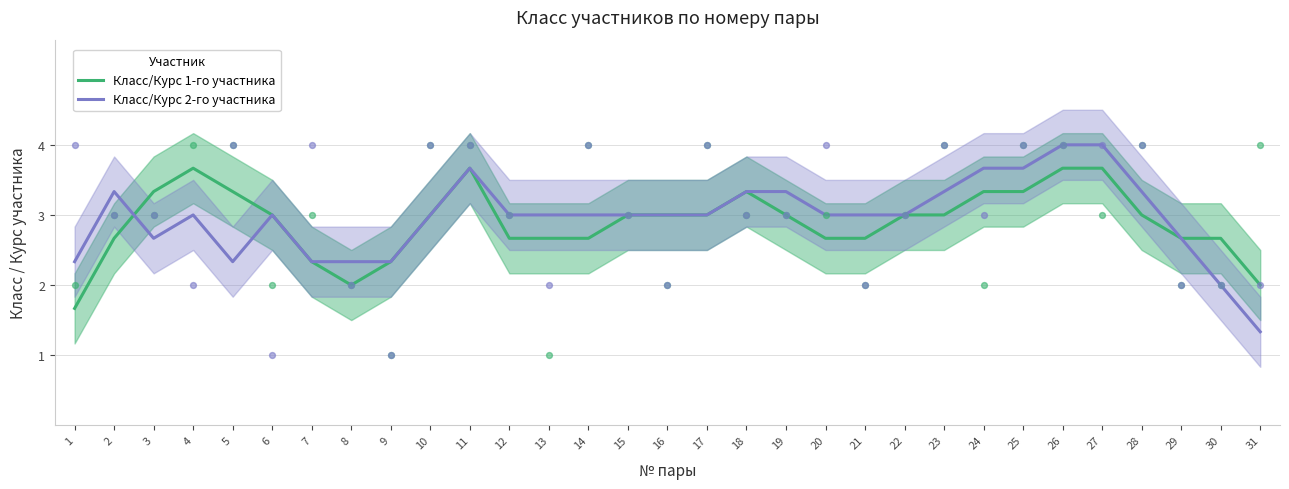

At how many categories does at least one series exceed 2?

30